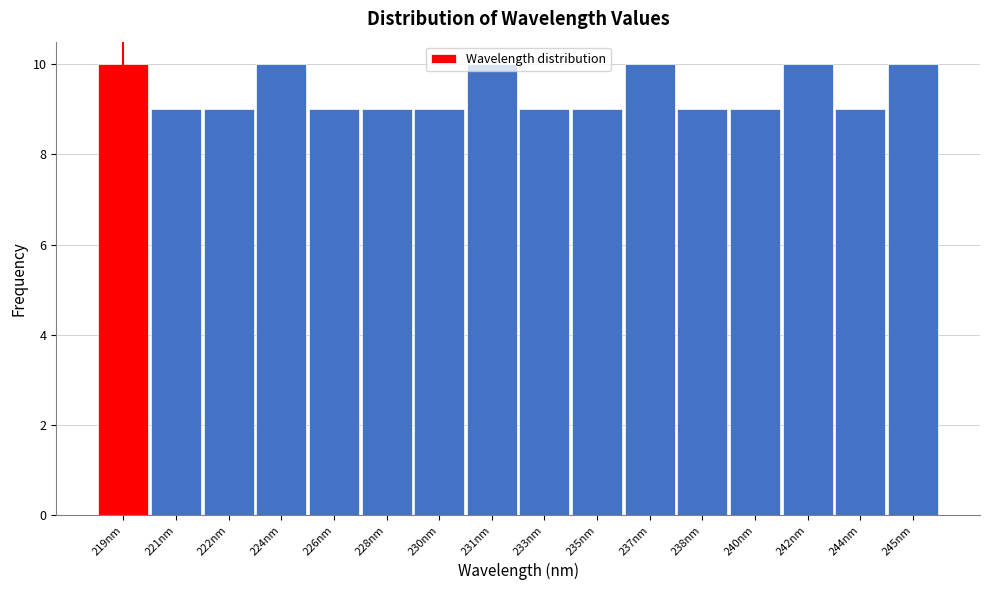

What is the minimum value shown in the chart?

9